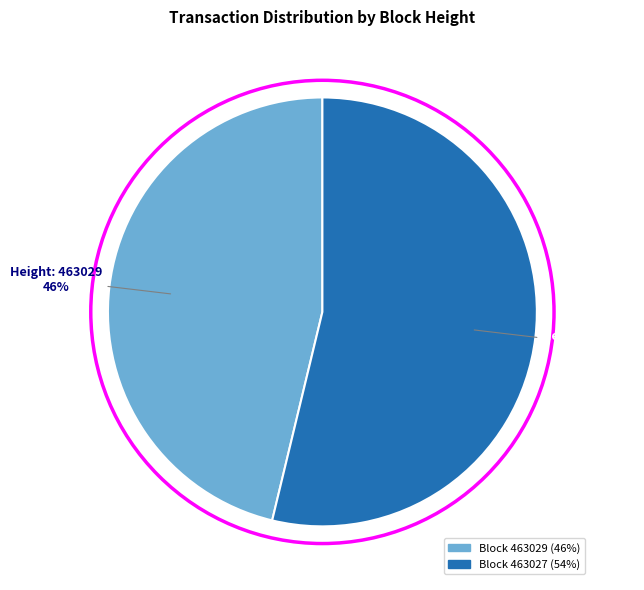

Is there a majority slice in this chart?

Yes